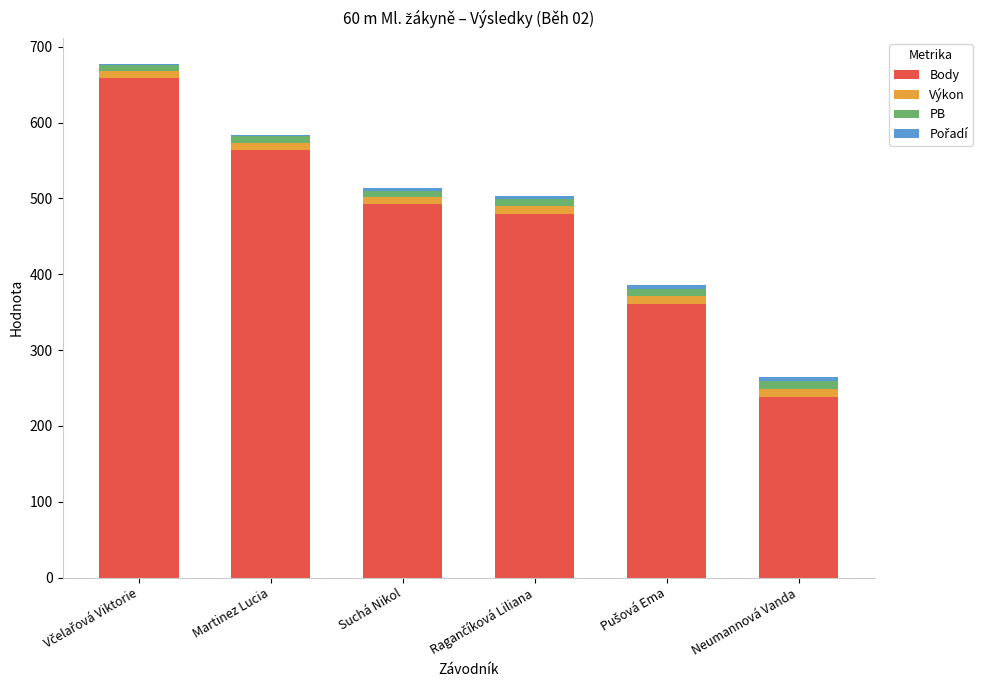

What is the highest value of the Body series?

659.0